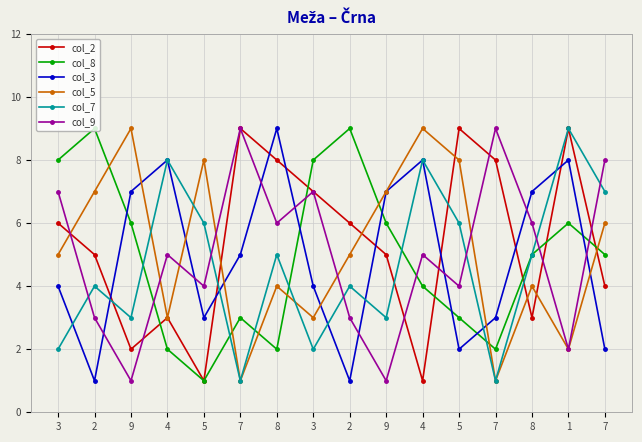

Where is the first local minimum for col_2?

9